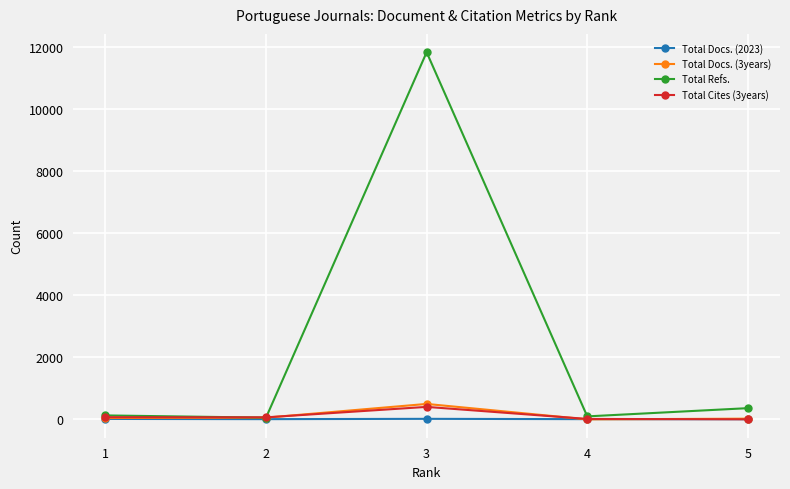

In Total Refs., how many points are higher than both neighbors (excluding endpoints)?

1